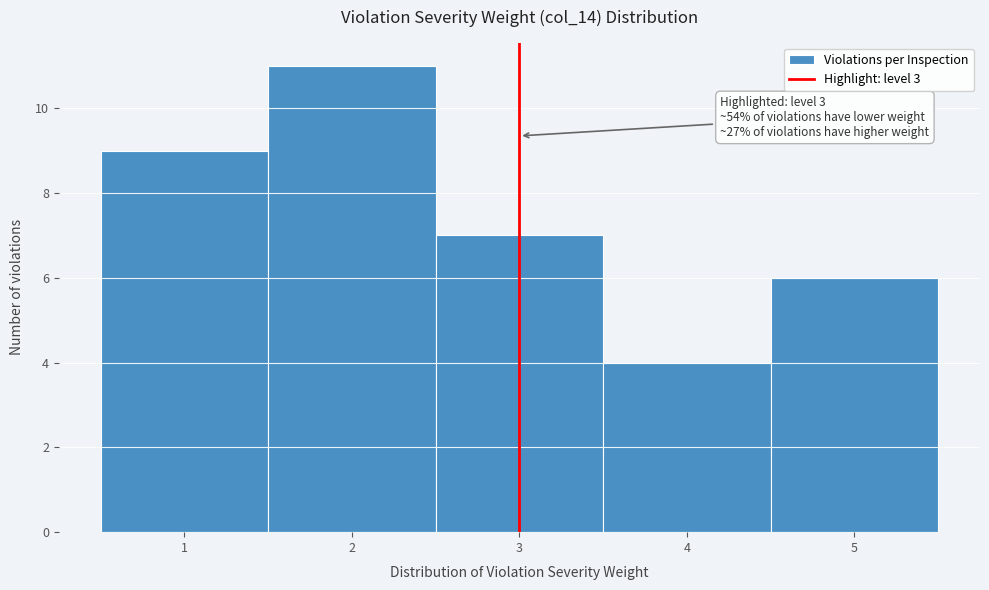

Over which range of the x-axis is the bar tallest?

1.5 to 2.5